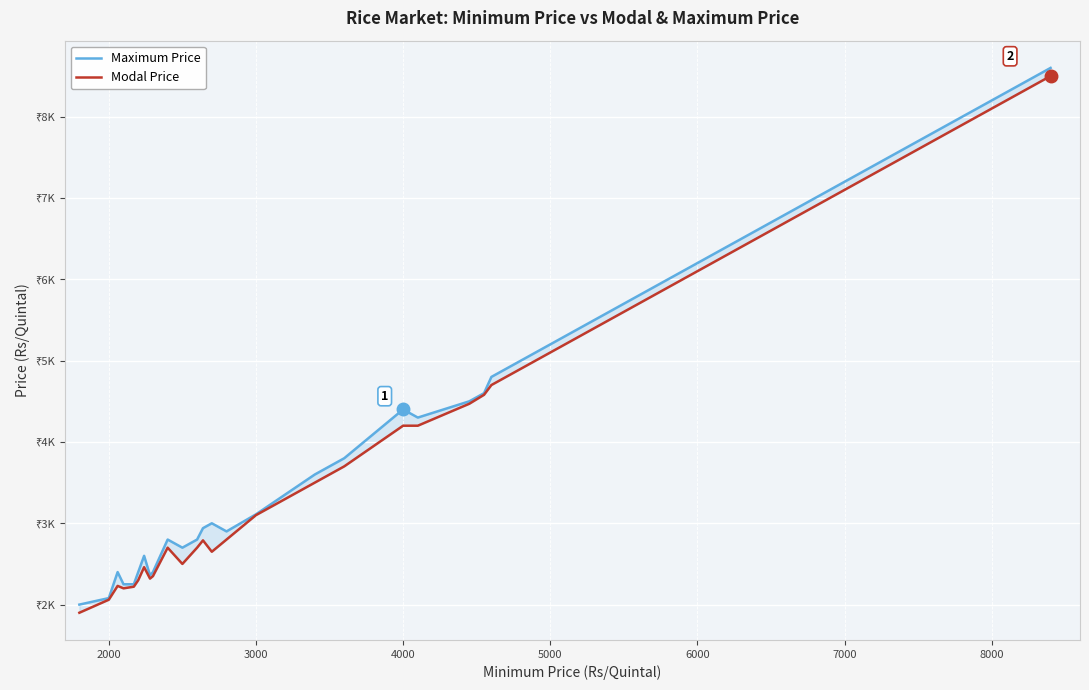

The value of Maximum Price at 1000 is 3327. True or false?

False